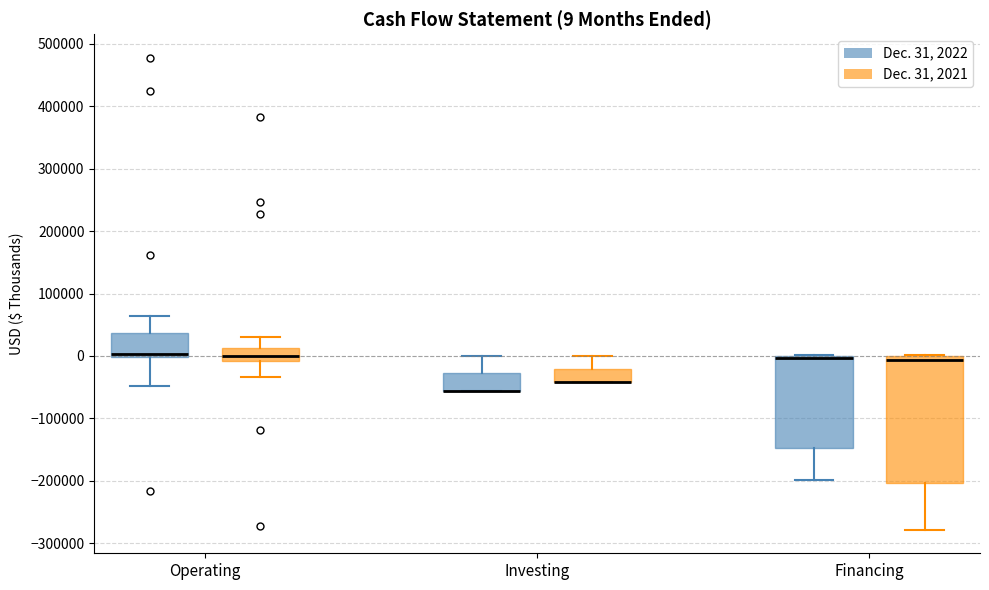

Which box is the tallest, from its lower edge to its upper edge?

Financing (Dec. 31, 2021)